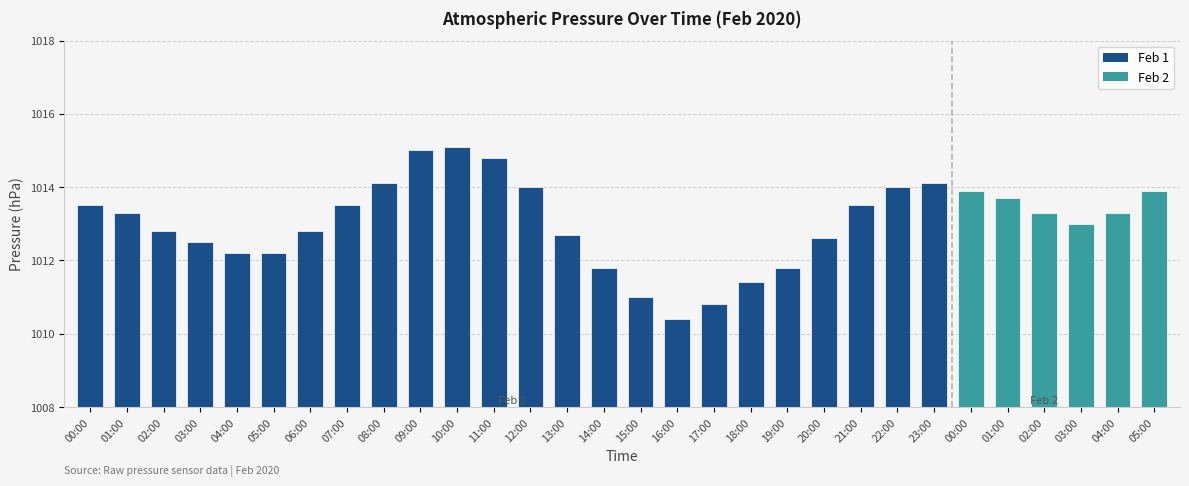

Does the chart contain any negative values?

No